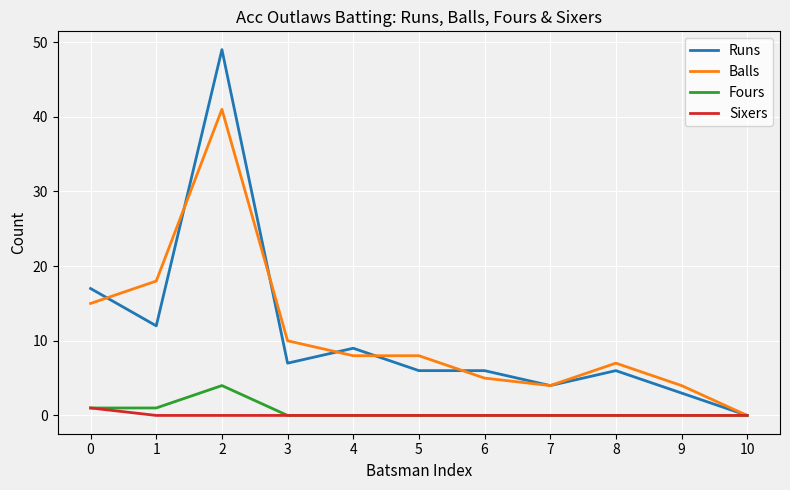

Which series changed the most between 0 and 8?

Runs